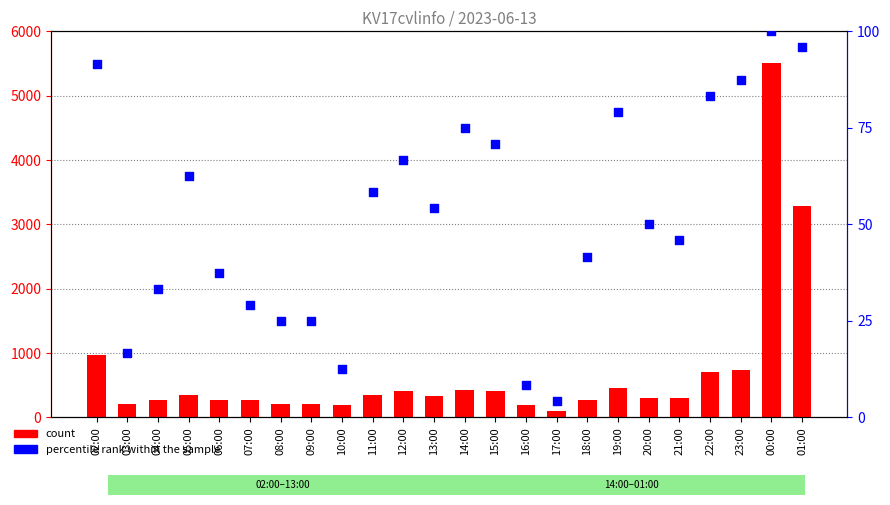

Which series has the largest total across all categories?

count